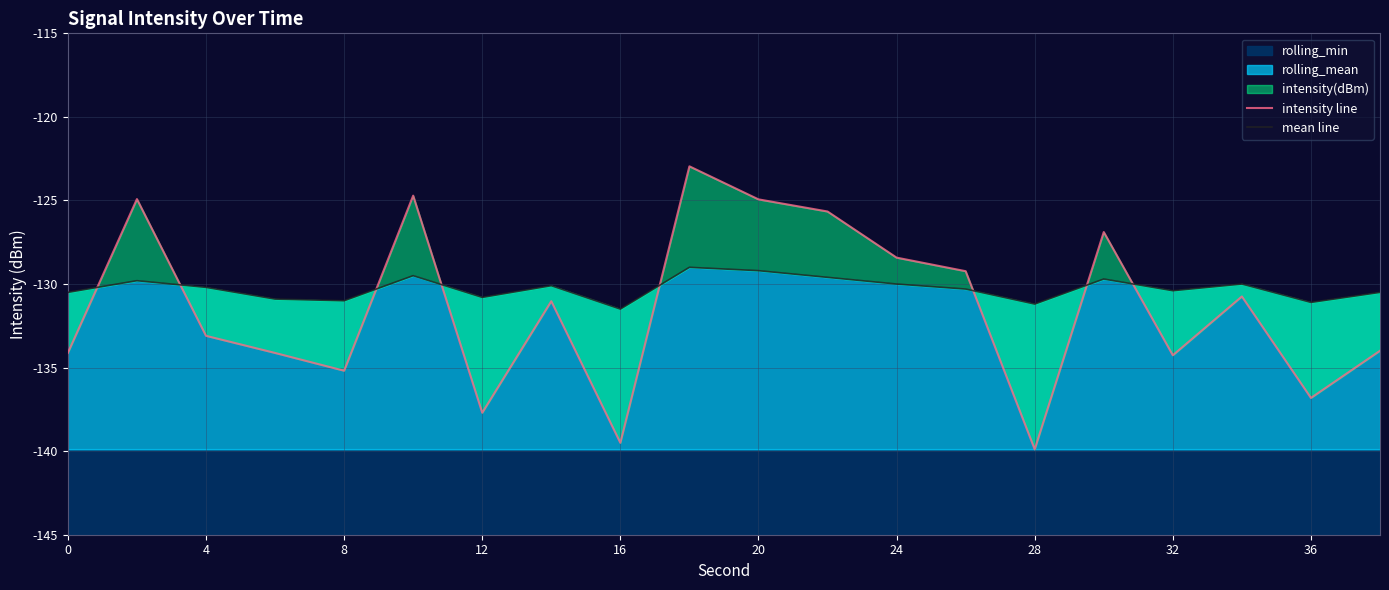

How many lines are shown in the chart?

2